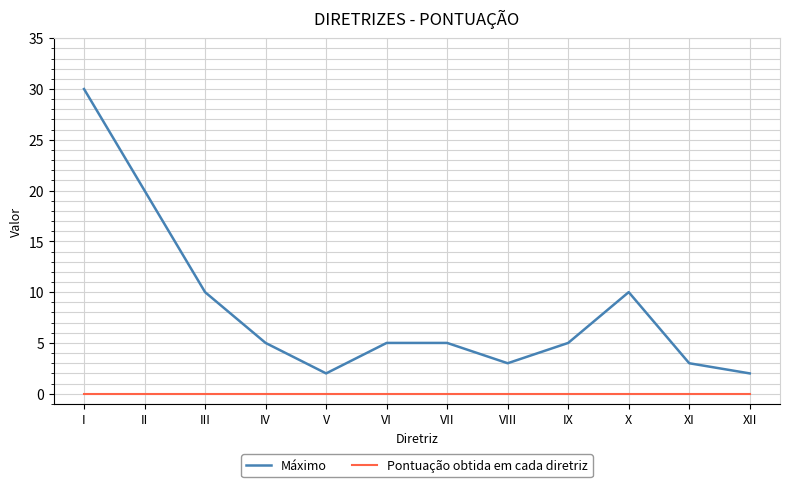

What are all the series names shown in the legend?

Máximo, Pontuação obtida em cada diretriz